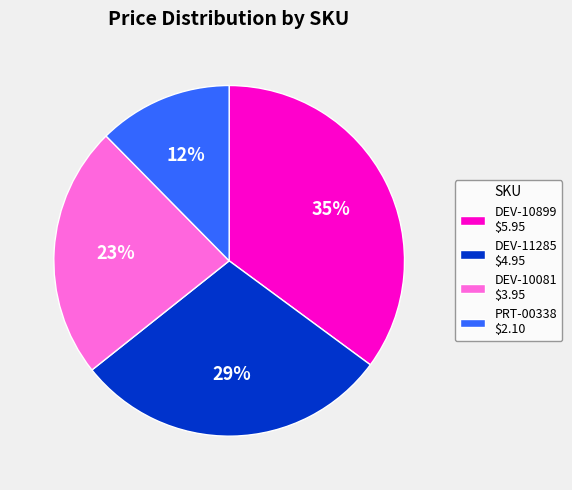

To the nearest percent, what percentage of the pie is DEV-10081 $3.95?

23%